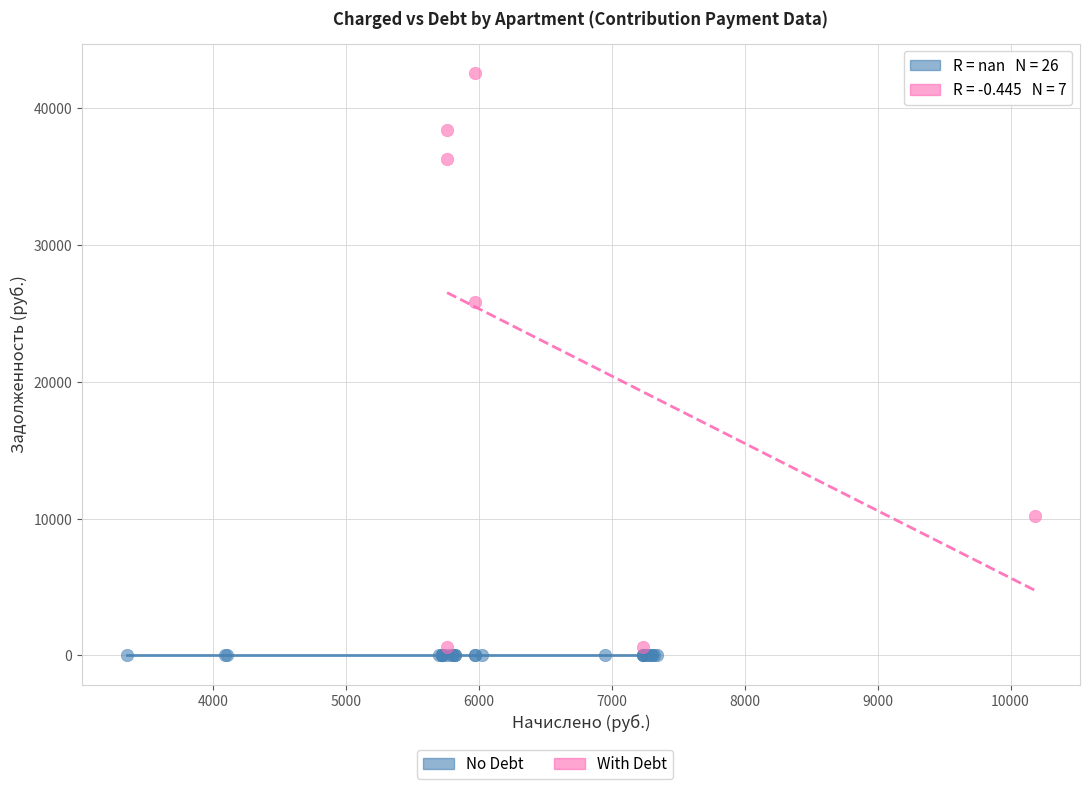

Which series reaches the minimum Y coordinate?

No Debt